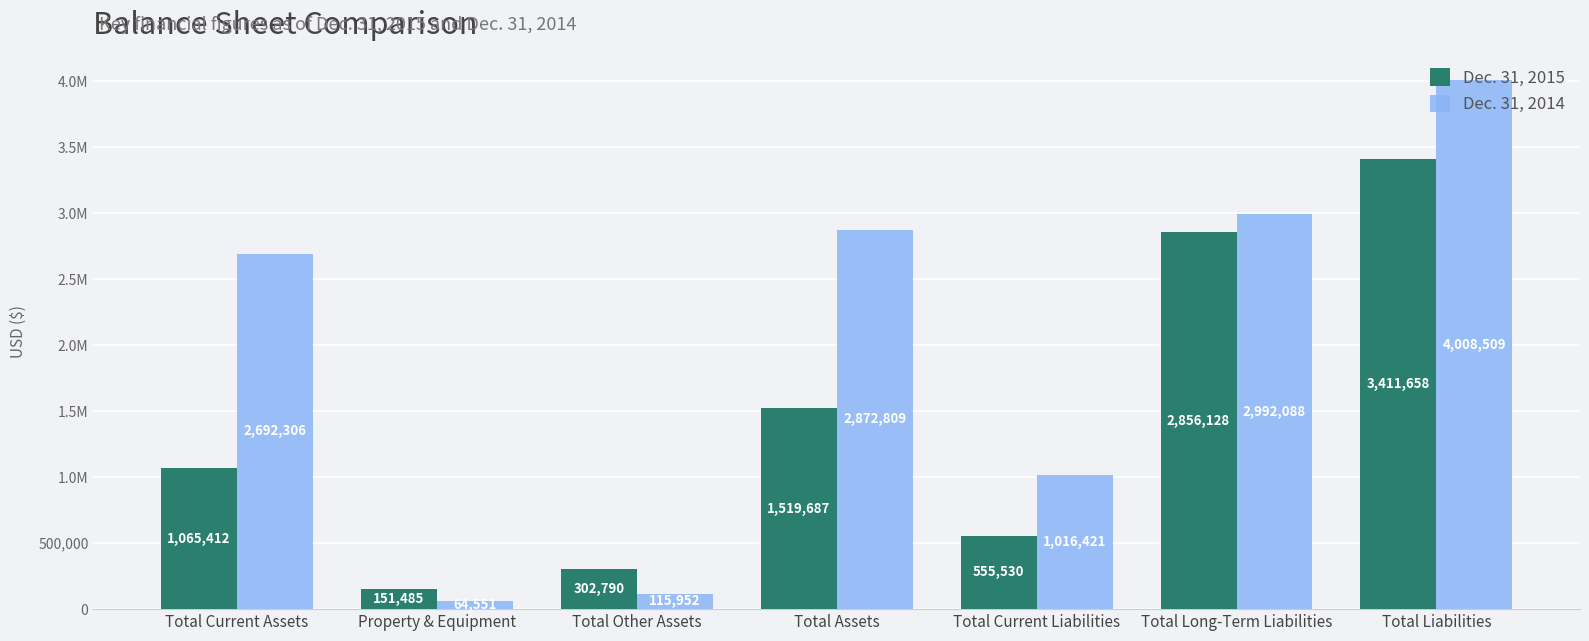

What are all the series names shown in the legend?

Dec. 31, 2015, Dec. 31, 2014